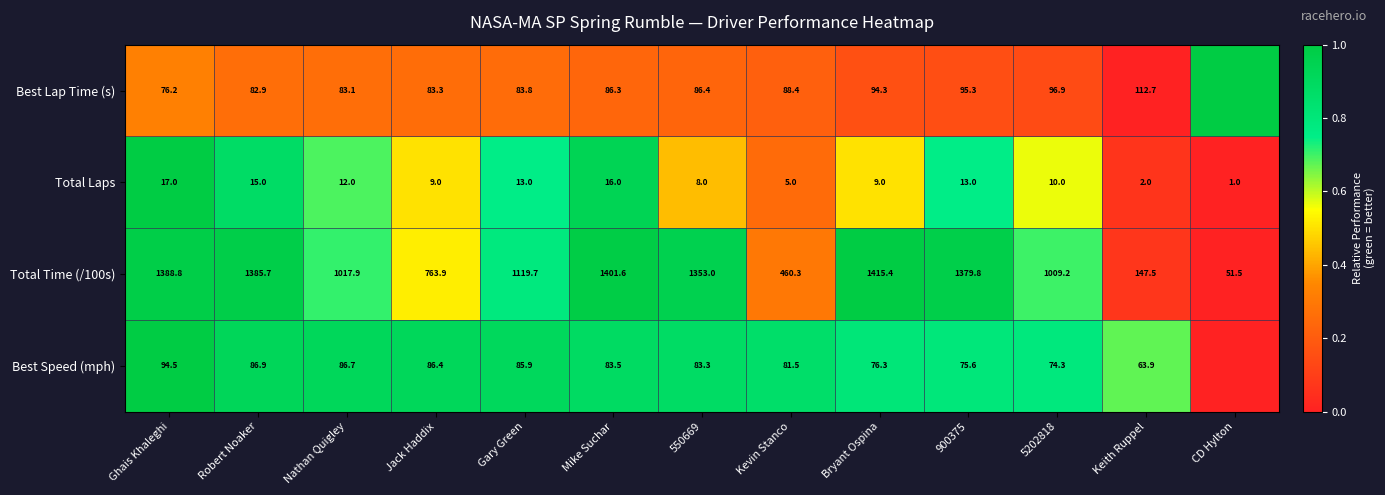

What is the spread (max minus min) of values at Gary Green?

1106.7